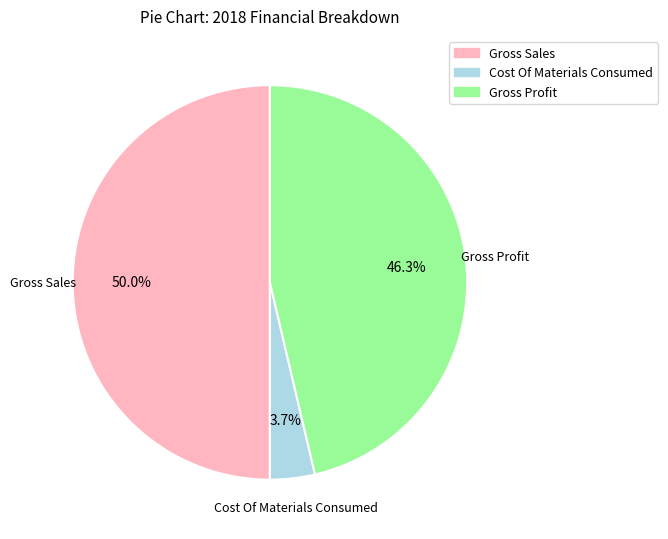

Is Cost Of Materials Consumed the majority of the pie?

No